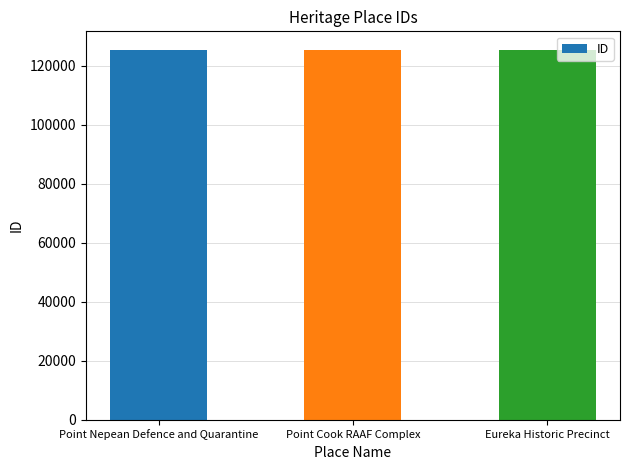

What is the maximum value shown in the chart?

125351